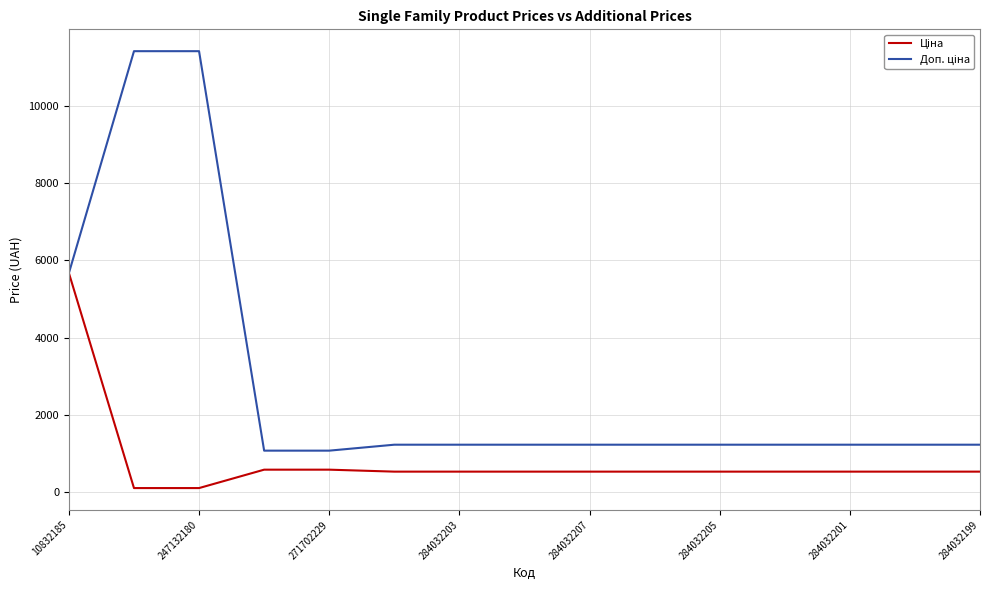

What is the maximum value shown in the chart?

11410.0